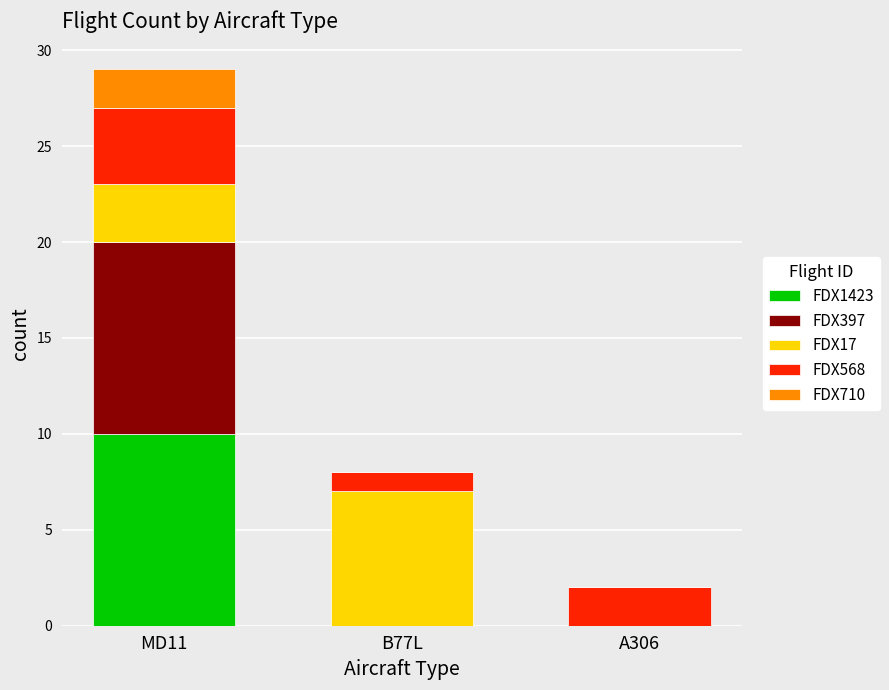

Which category has the highest value in the FDX1423 series?

MD11